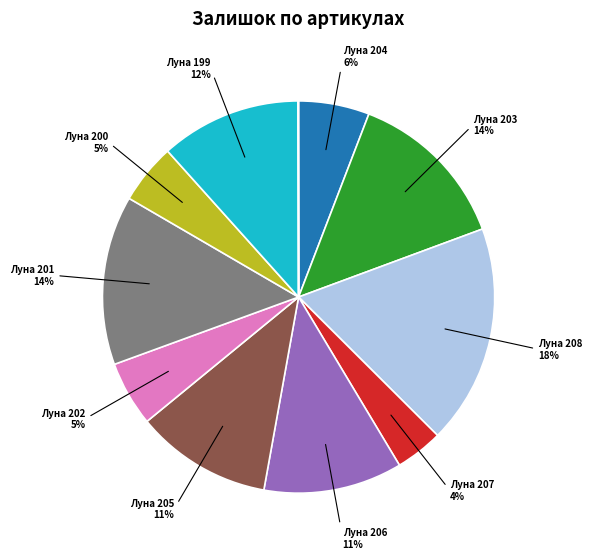

To the nearest percent, what is the average slice percentage?

9%